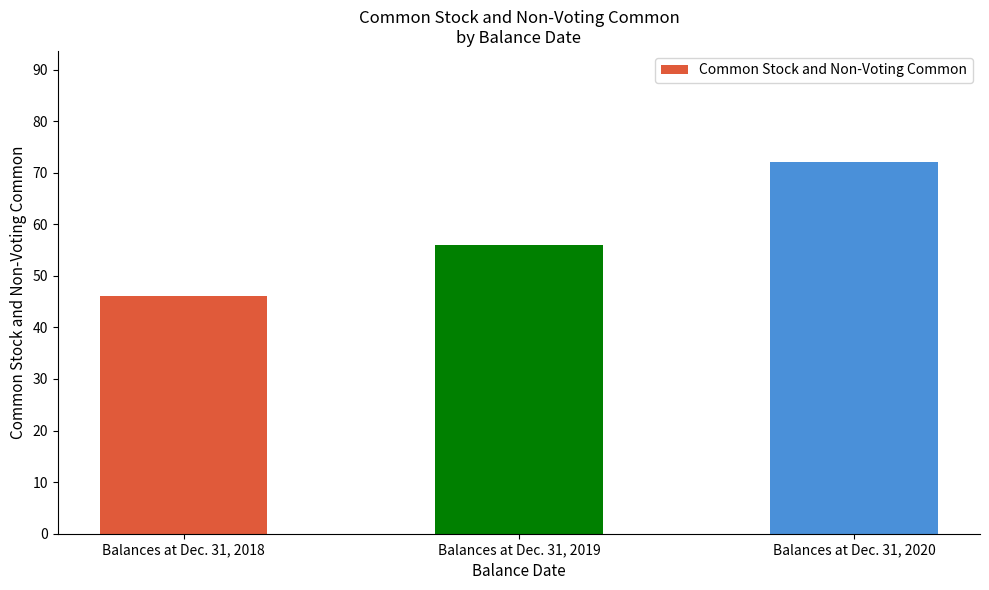

Which label corresponds to the largest value in the chart?

Balances at Dec. 31, 2020